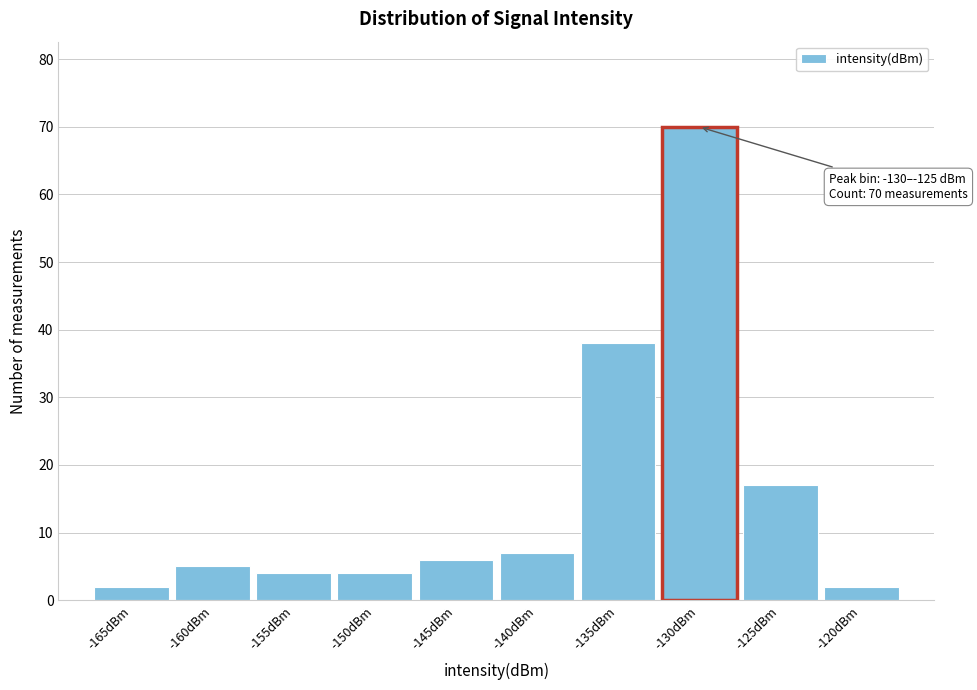

Reading left to right, extract all data points from this chart.

2	5	4	4	6	7	38	70	17	2